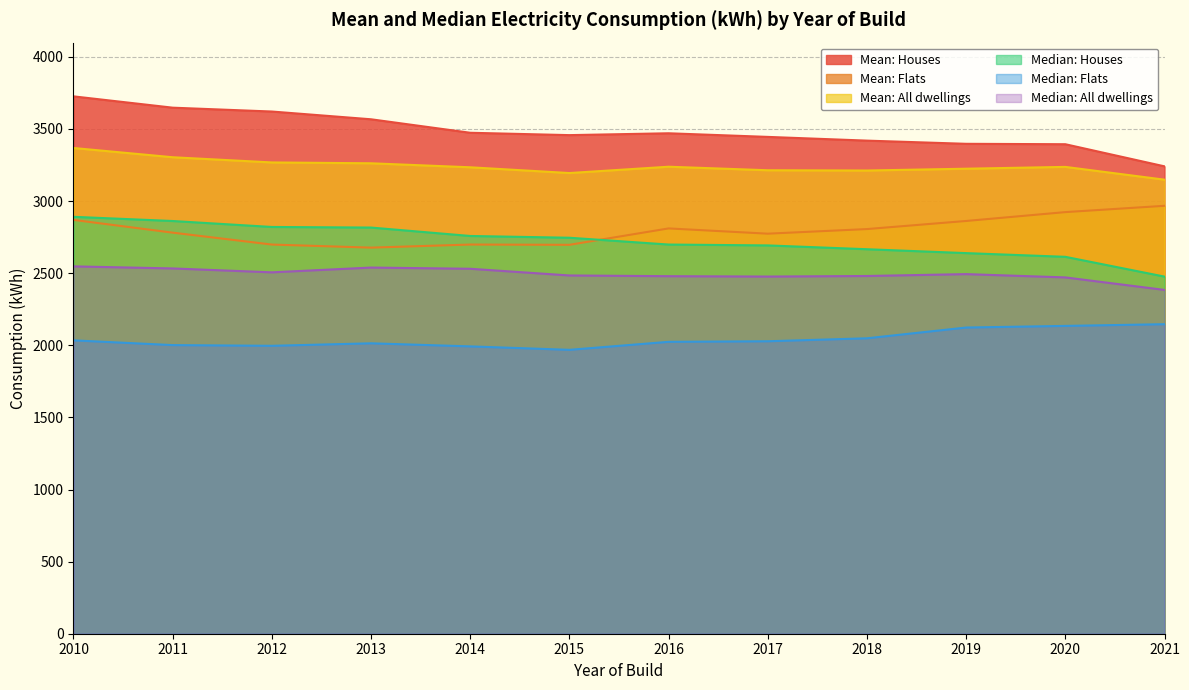

Which series has the widest spread of values?

Mean: Houses